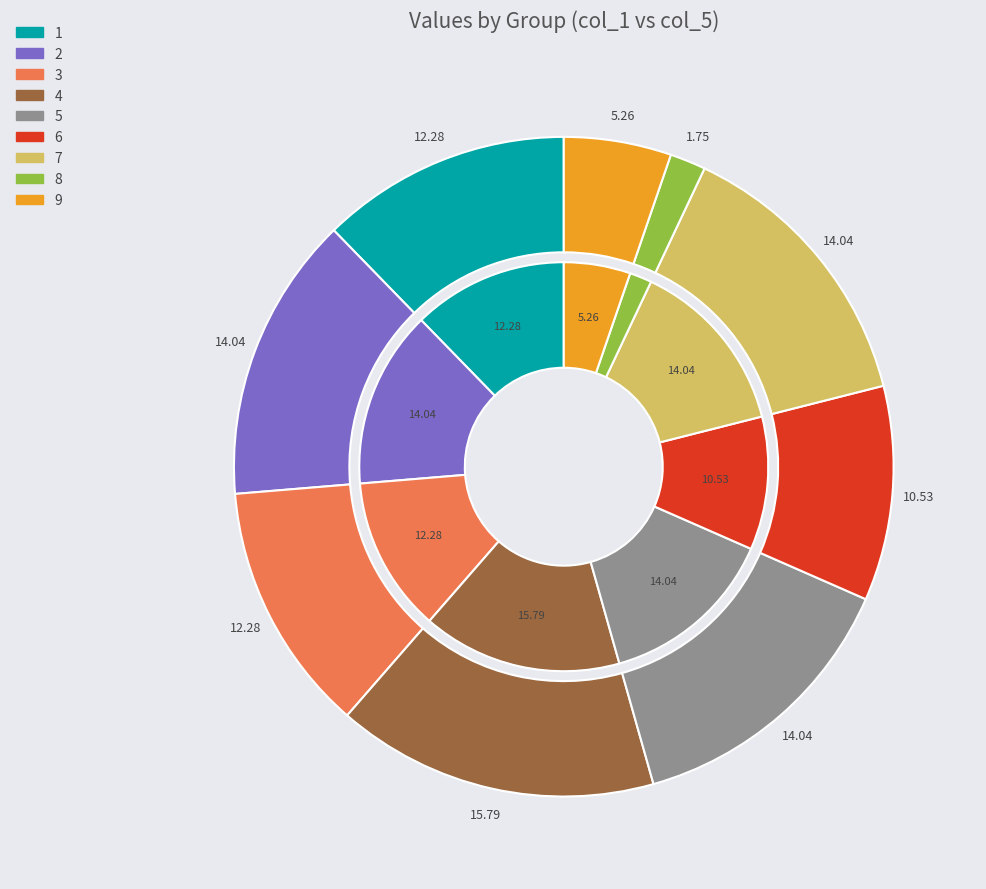

How many segments does this pie chart have?

9